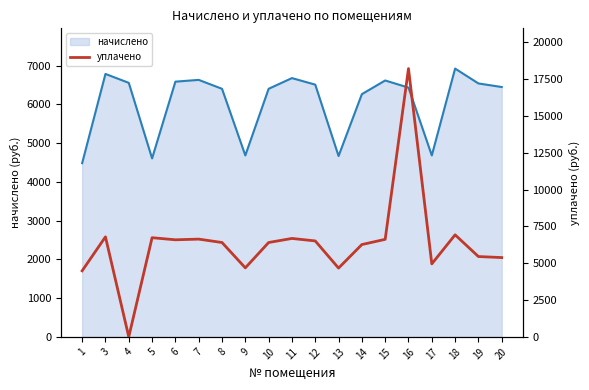

What is the minimum value for начислено?

4485.1